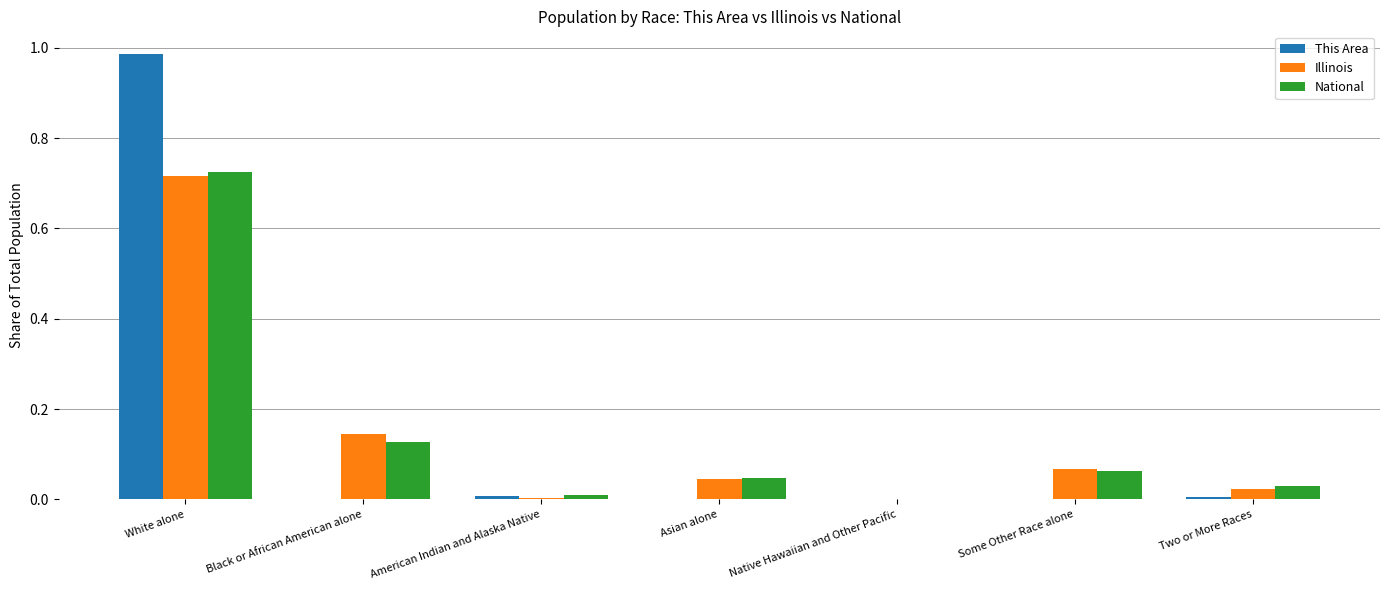

True or false: National has a value of 0.0 at Black or African American alone.

False